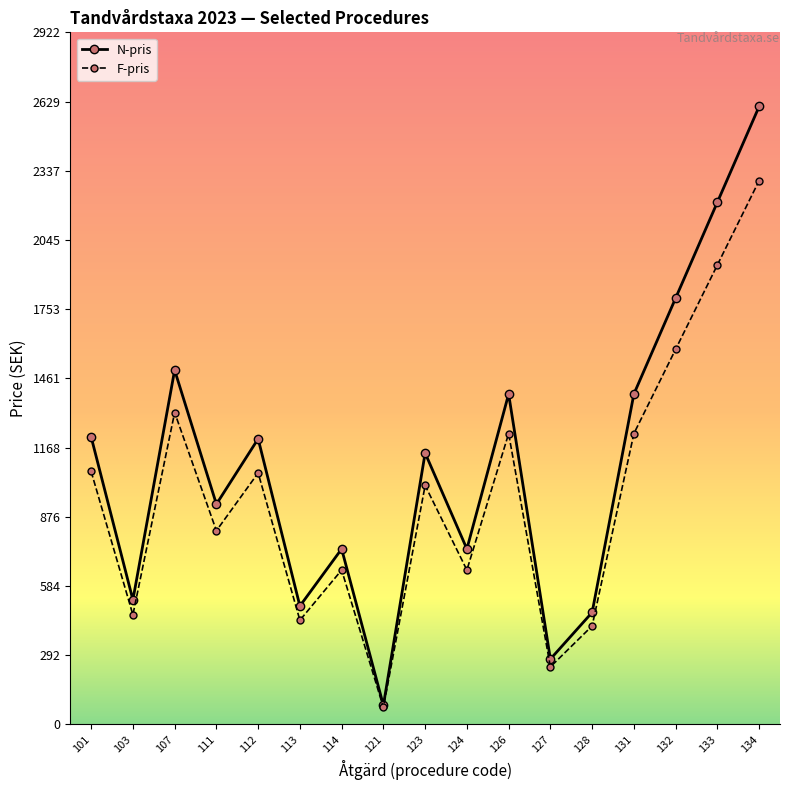

What is the difference between the maximum and minimum values in the F-pris series?

2224